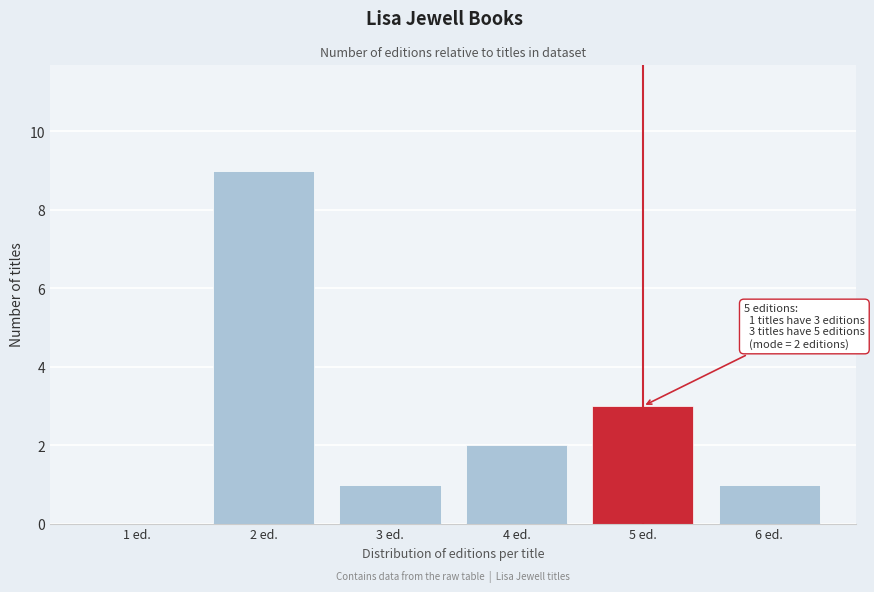

Reading right to left, transcribe all the data shown in this chart.

6 ed.=1	5 ed.=3	4 ed.=2	3 ed.=1	2 ed.=9	1 ed.=0